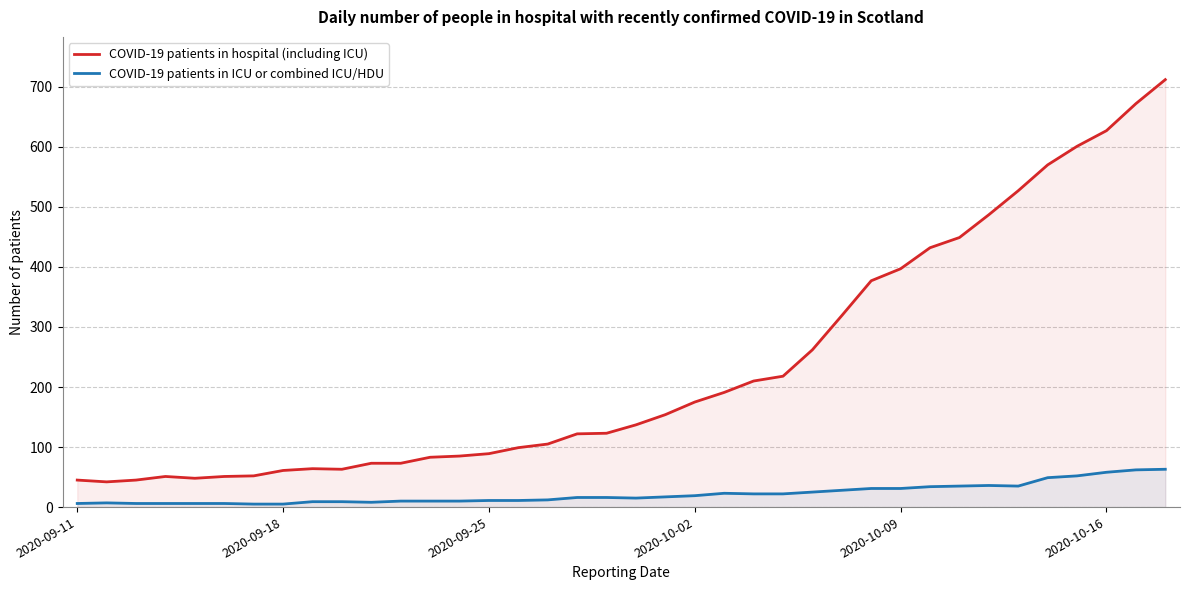

Which series has the largest range (max minus min)?

COVID-19 patients in hospital (including ICU)